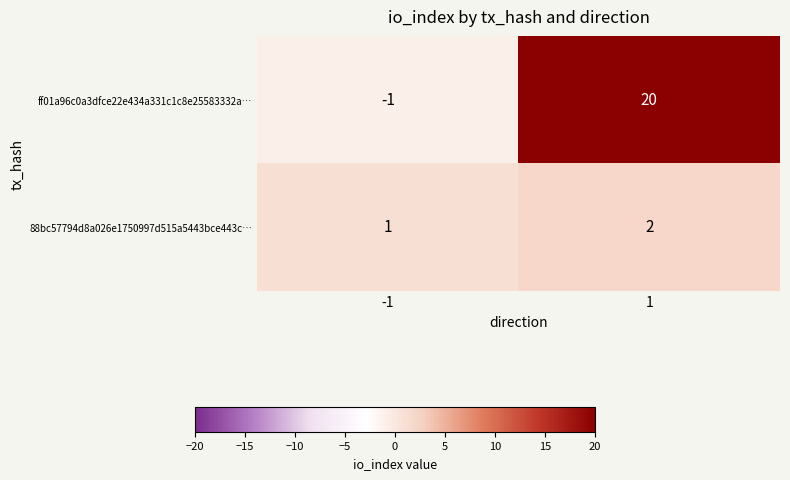

What is the sum of all 88bc57794d8a026e1750997d515a5443bce443c… values?

3